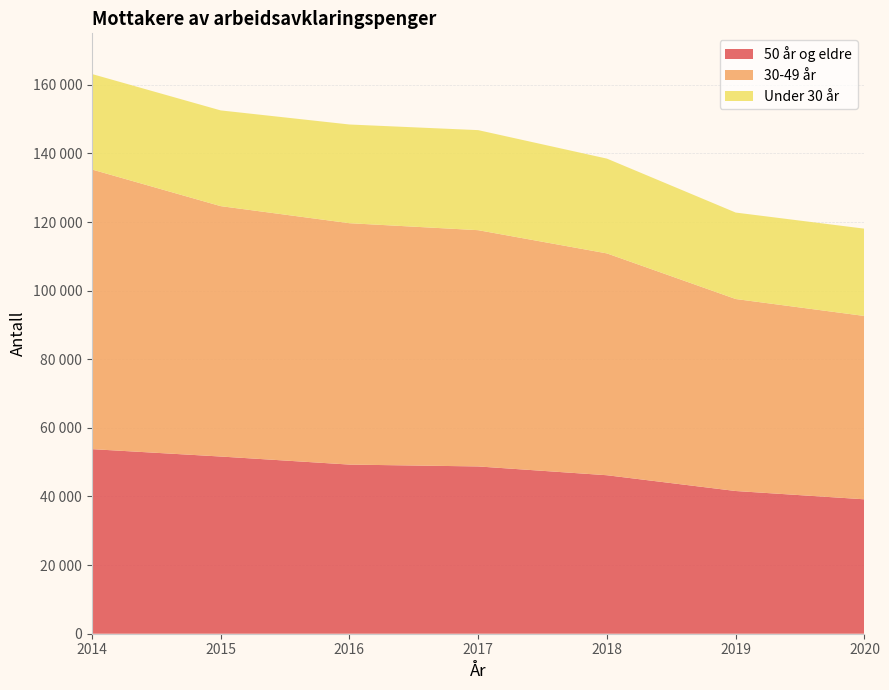

Reading right to left, list all the values displayed in this chart.

Under 30 år: 2020=25446	2019=25199	2018=27628	2017=29161	2016=28769	2015=27902	2014=27830
30-49 år: 2020=53438	2019=55961	2018=64657	2017=68866	2016=70359	2015=72986	2014=81513
50 år og eldre: 2020=39178	2019=41597	2018=46195	2017=48759	2016=49300	2015=51649	2014=53803